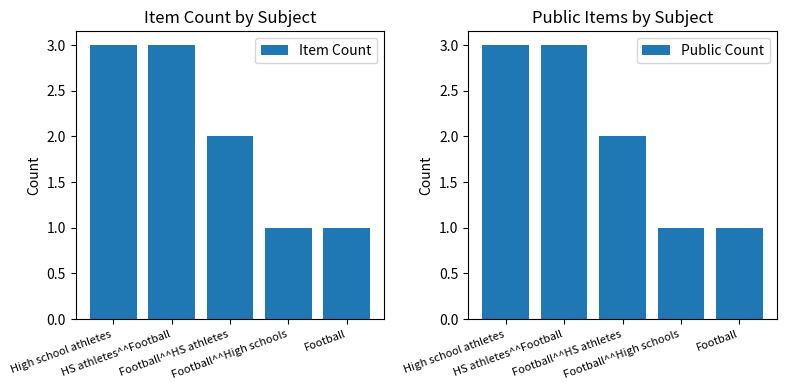

The Item Count series shows 1 at HS athletes^^Football. True or false?

False